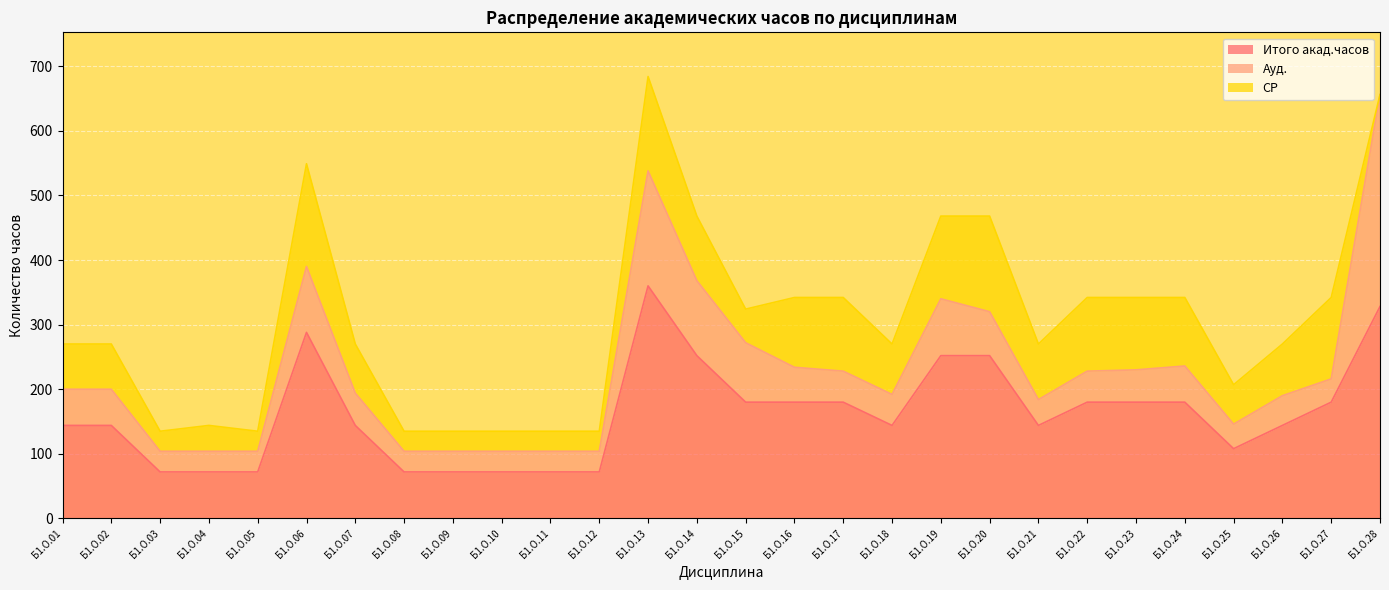

What is the value of the СР point at the 1st from the left?

70